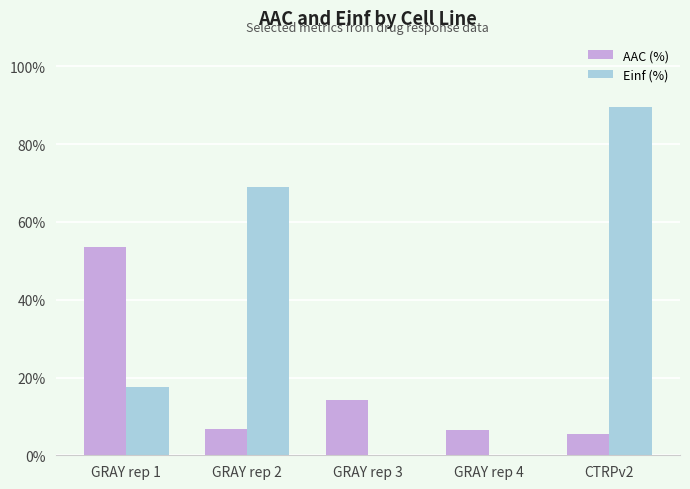

How many series are shown in this chart?

2